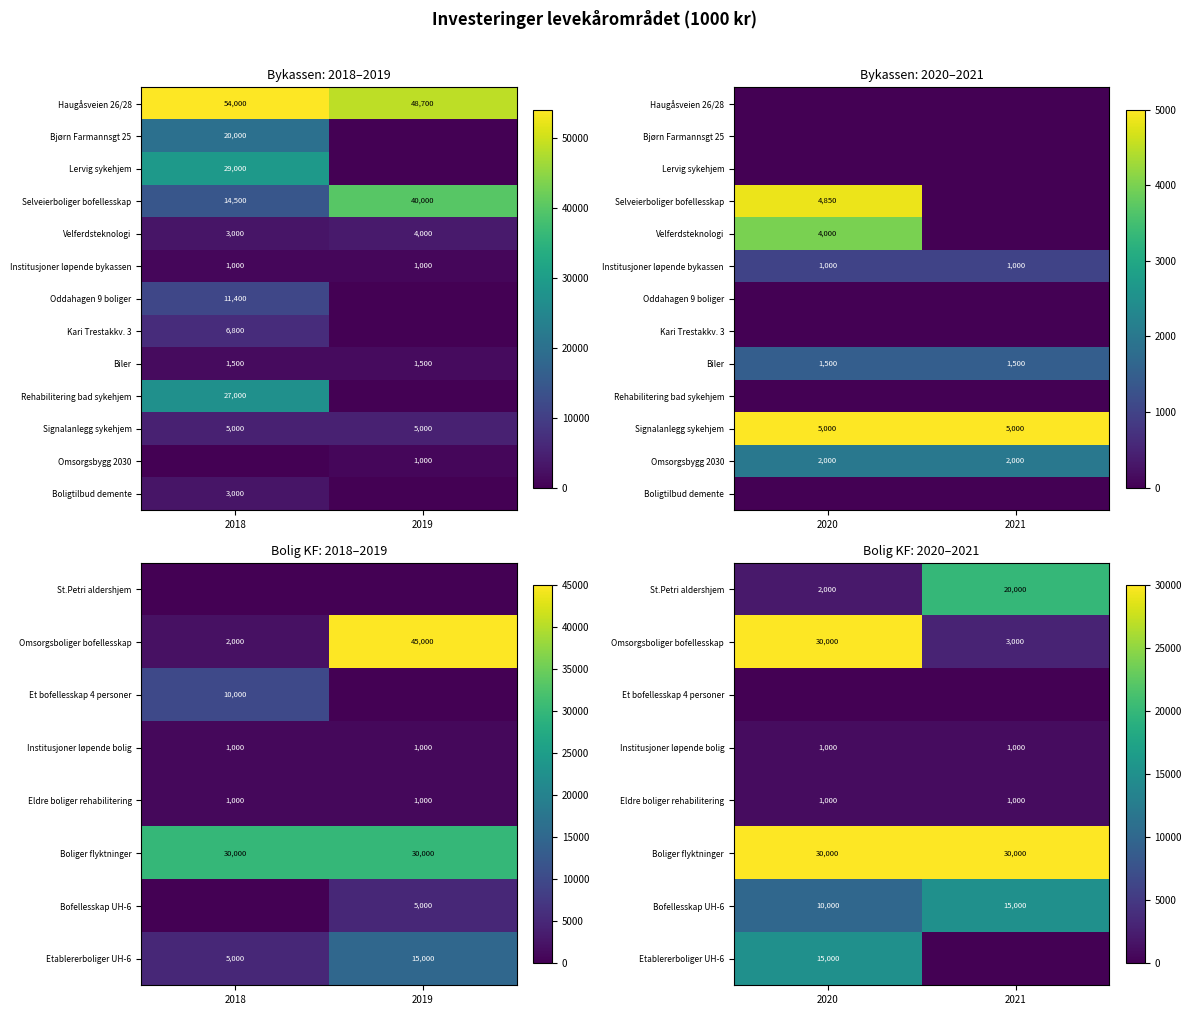

Rank the series by their maximum value, from highest to lowest.

Omsorgsboliger bofellesskap, Boliger flyktninger, St.Petri aldershjem, Bofellesskap UH-6, Etablererboliger UH-6, Signalanlegg sykehjem, Omsorgsbygg 2030, Biler, Institusjoner løpende bolig, Eldre boliger rehabilitering, Et bofellesskap 4 personer, Rehabilitering bad sykehjem, Boligtilbud demente